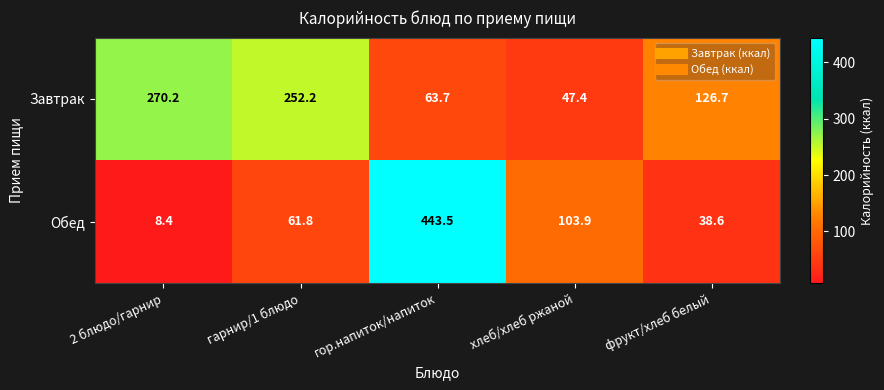

What is the difference between the highest and lowest values at 2 блюдо/гарнир?

261.8